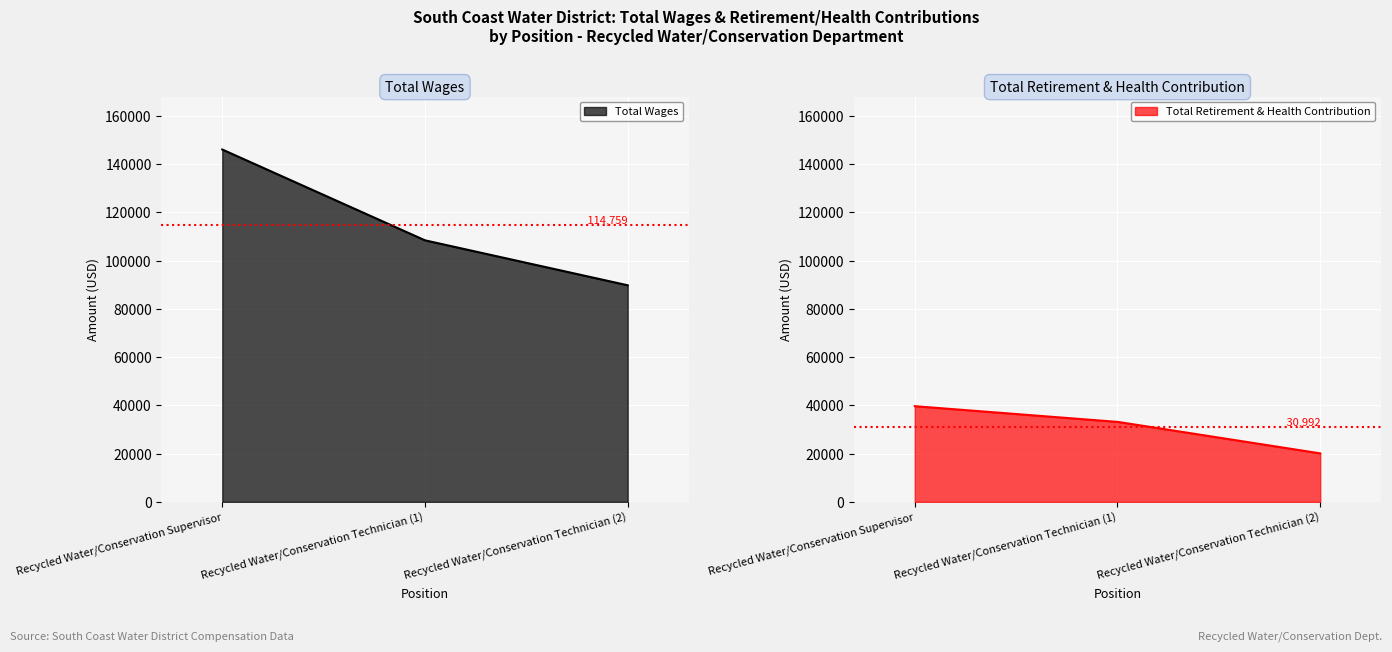

Reading left to right, what are all the values shown in this chart?

total_wages: total_wages=146066	total_retirement=108424	2=89786
total_retirement: total_wages=39674	total_retirement=33185	2=20116